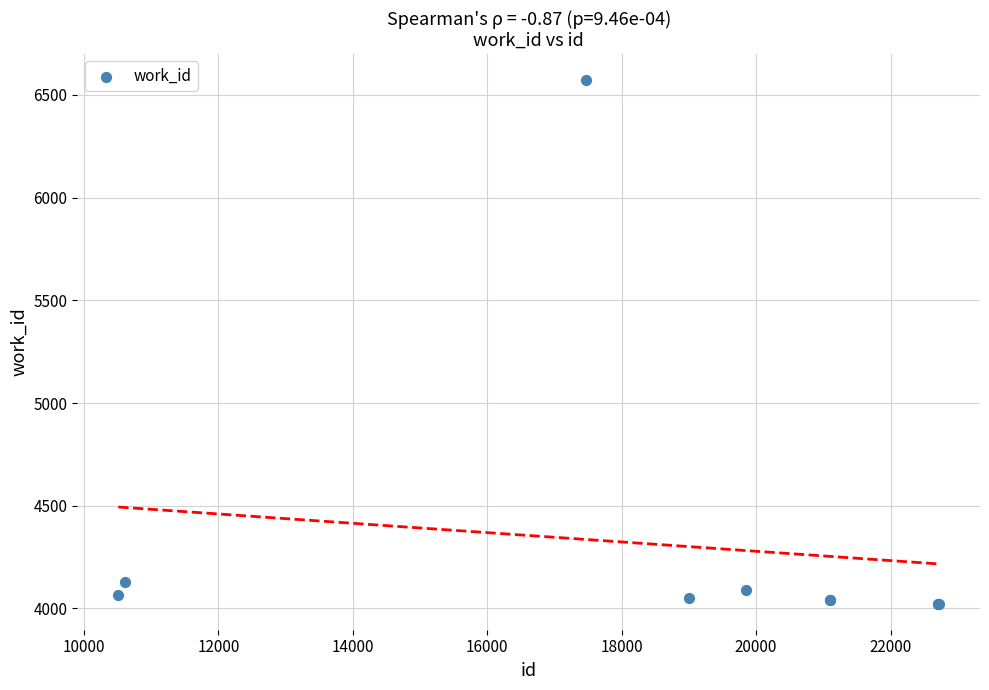

What Y value in the scatter plot is closest to 5298?

4131